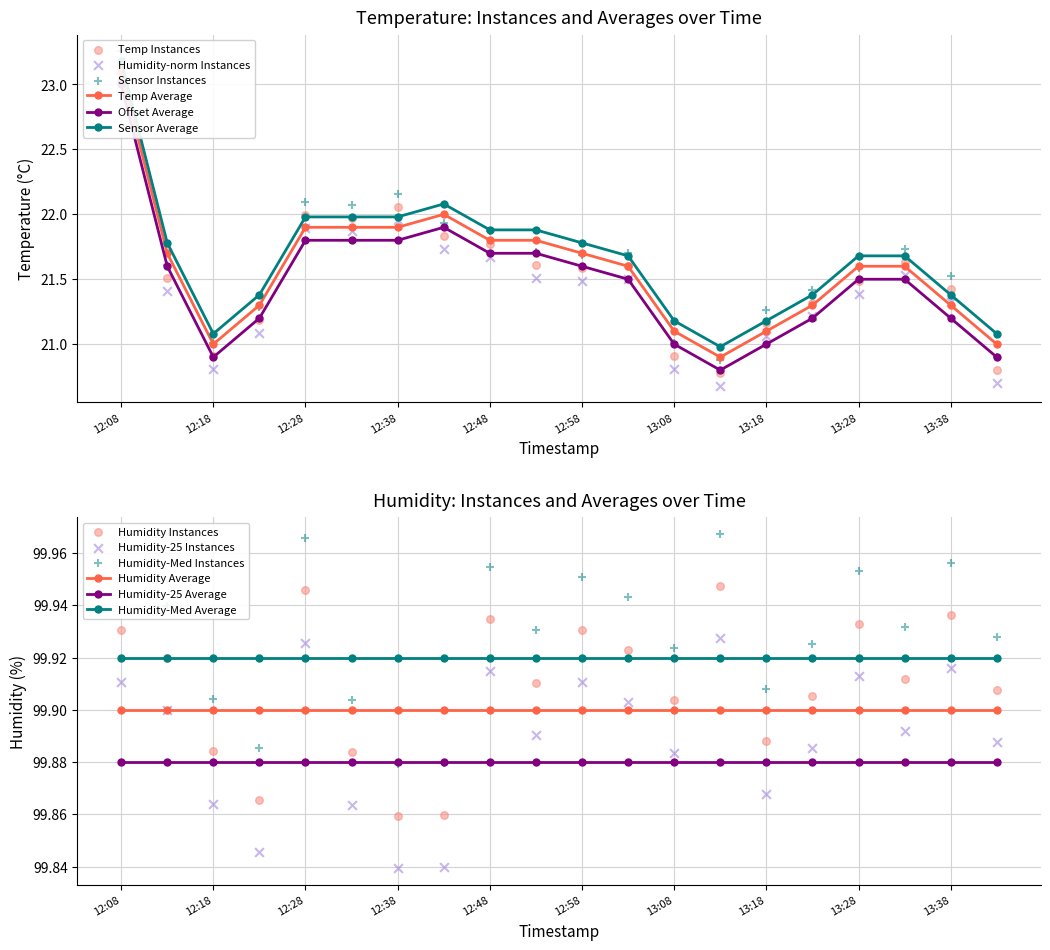

What is the change in value from 12:28 to 13:18?

-0.8